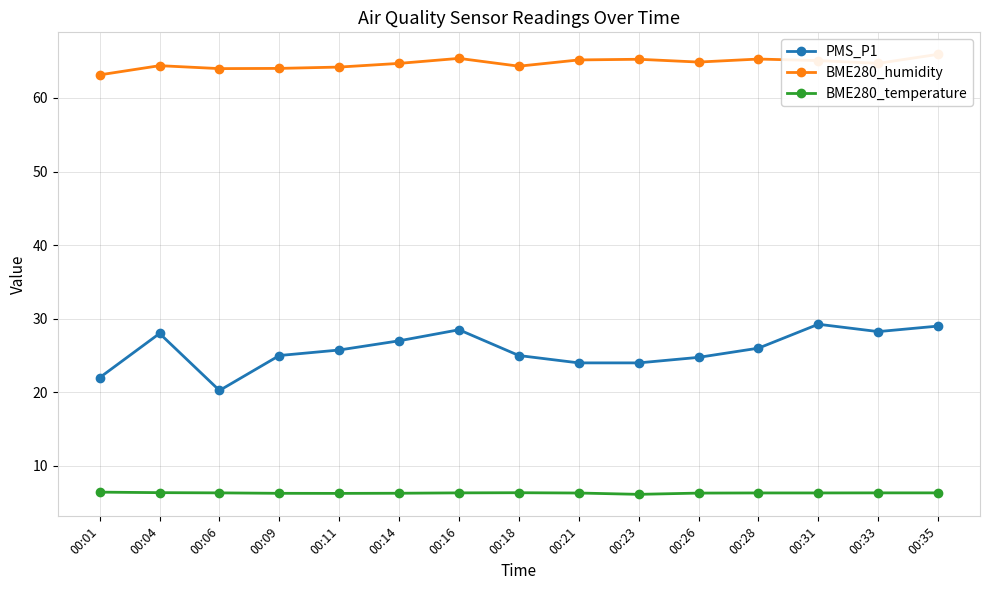

True or false: BME280_temperature and PMS_P1 cross at least once.

False